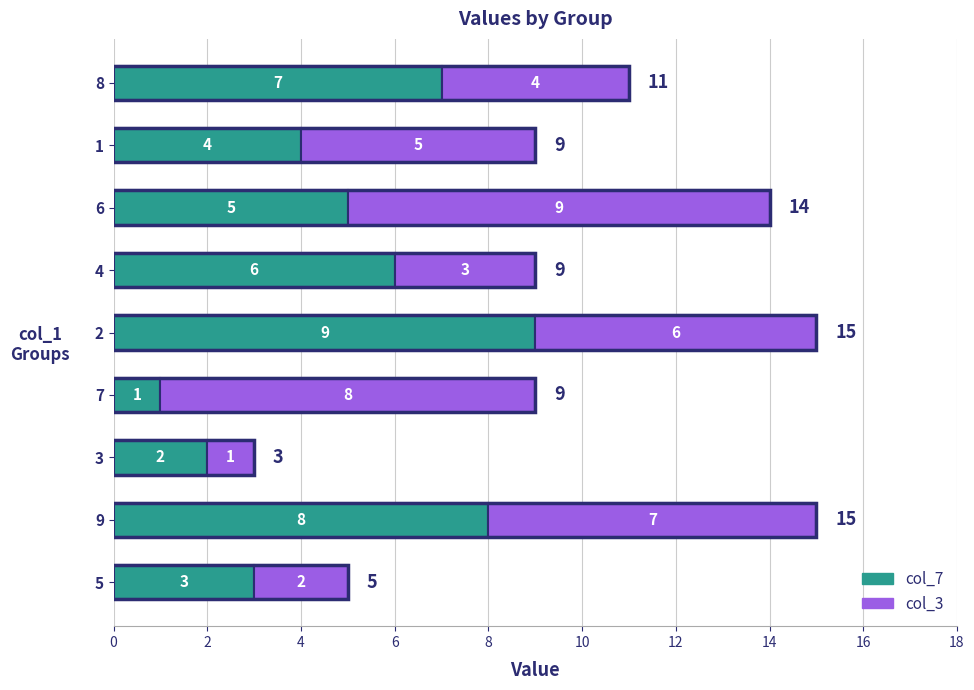

What is the difference between the second highest and minimum values in the col_7 series?

7